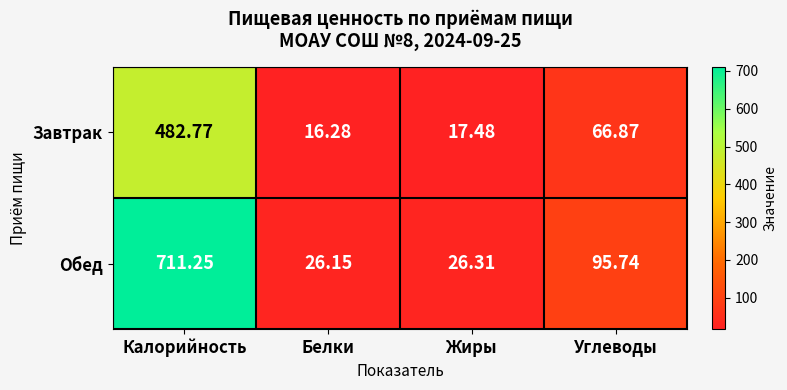

Rank the series at Белки from lowest to highest value.

Завтрак, Обед